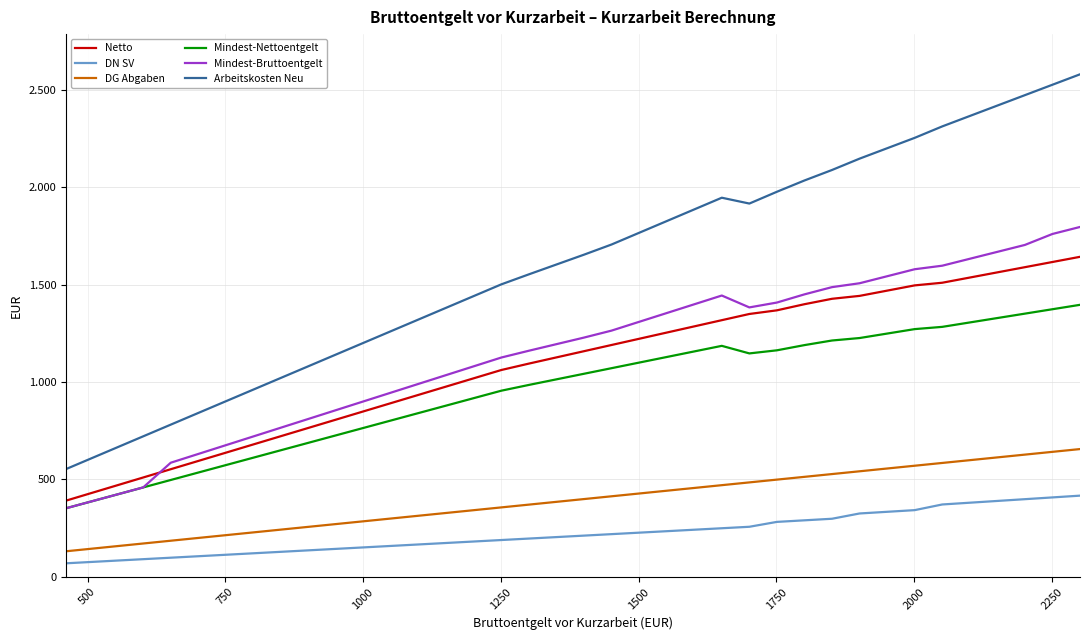

What is the label of the 3rd point from the left?

750